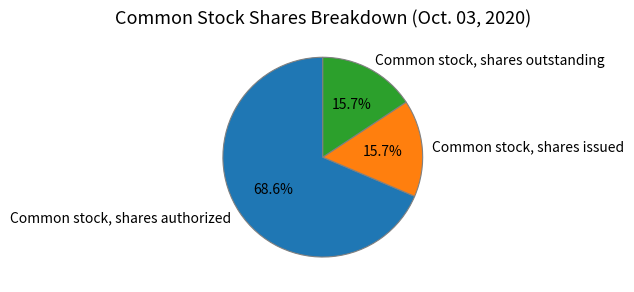

What is the majority slice?

Common stock, shares authorized